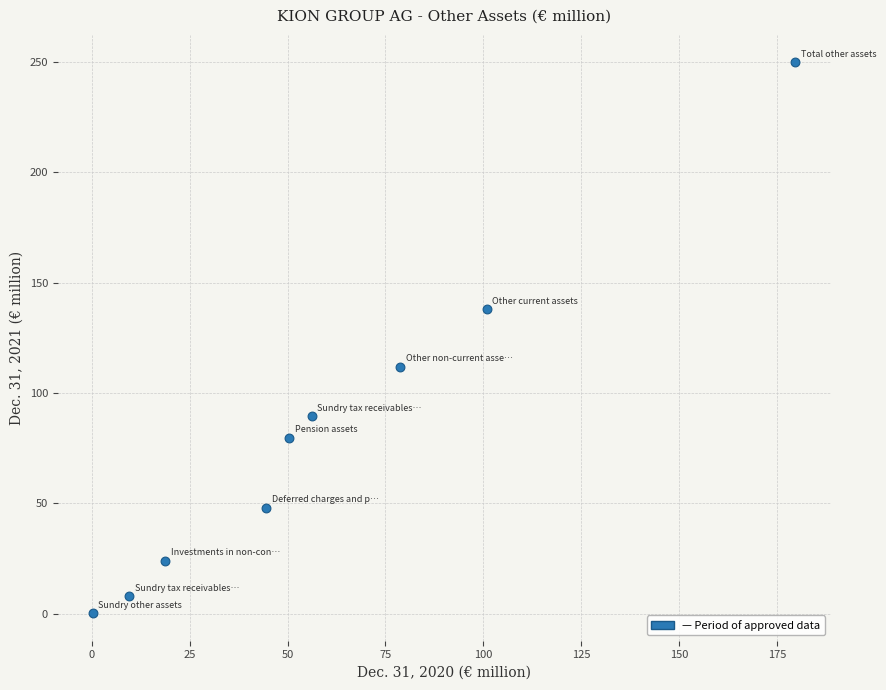

What is the range of X values (max minus min)?

179.4